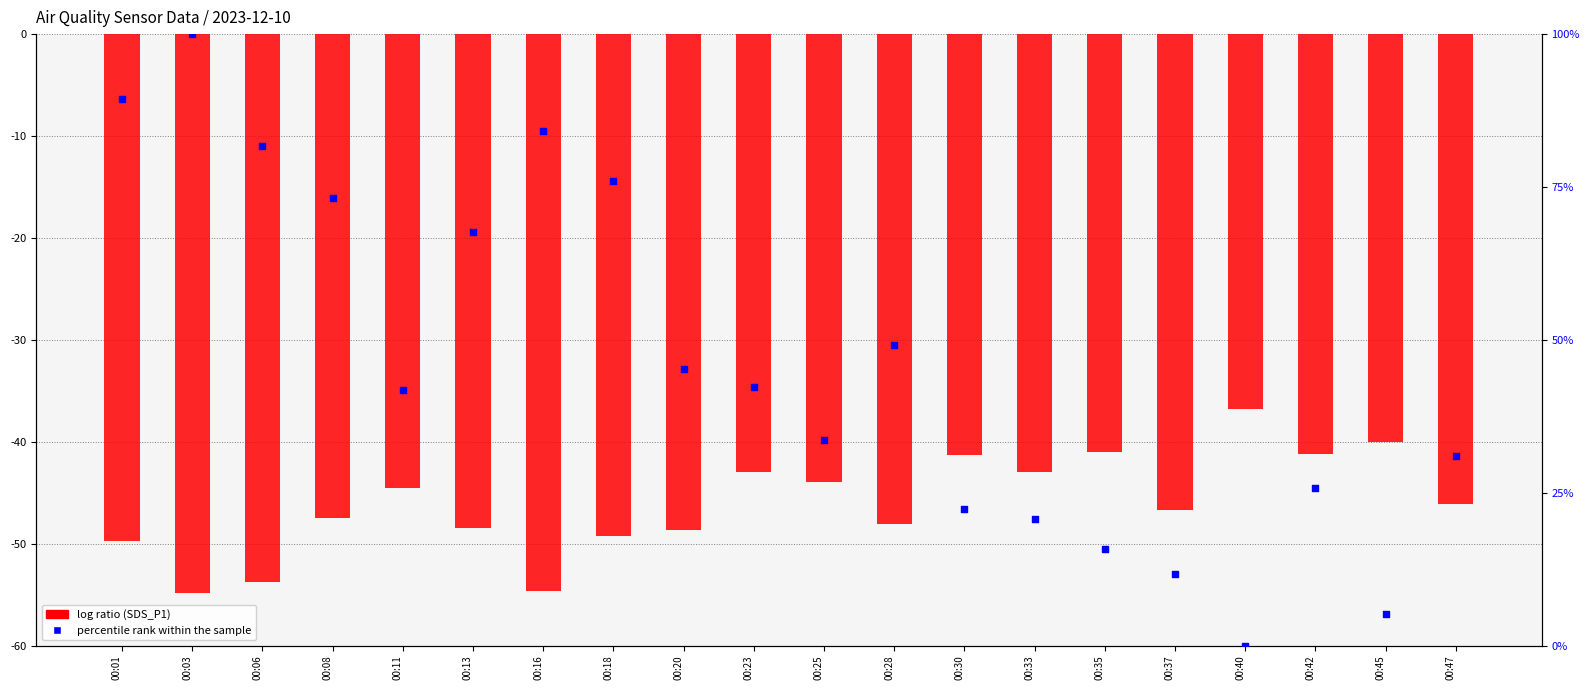

Is the value of percentile rank within the sample at 00:28 greater than the value of log ratio (SDS_P1) at 00:40?

Yes